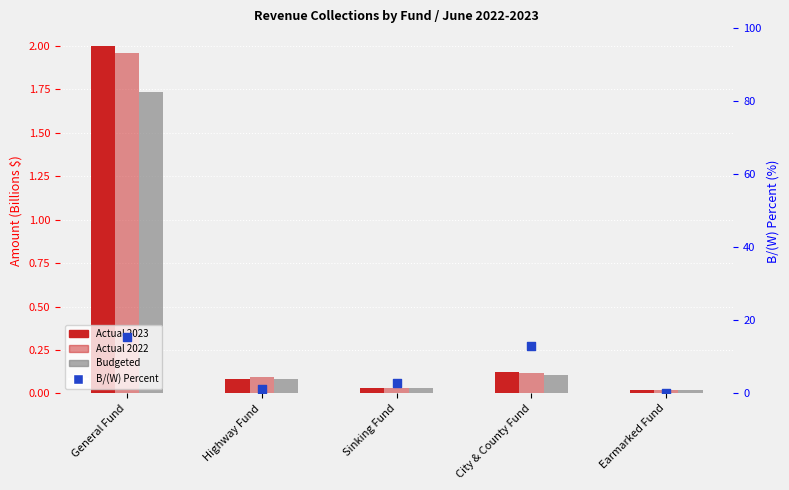

At how many categories does at least one series exceed 13?

1